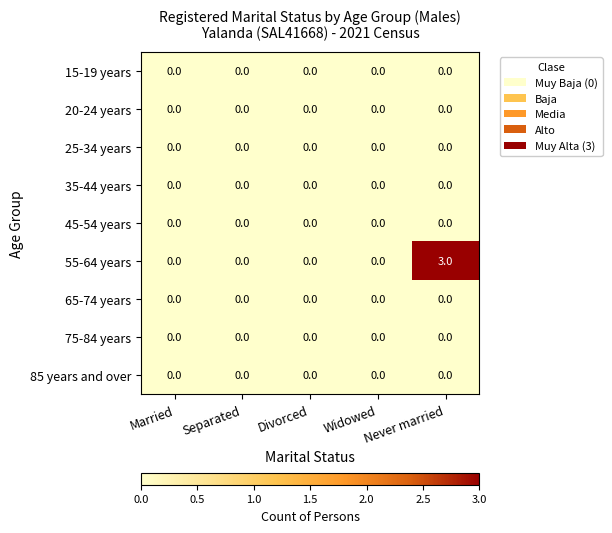

At which category does the chart reach its peak across all series?

Never married